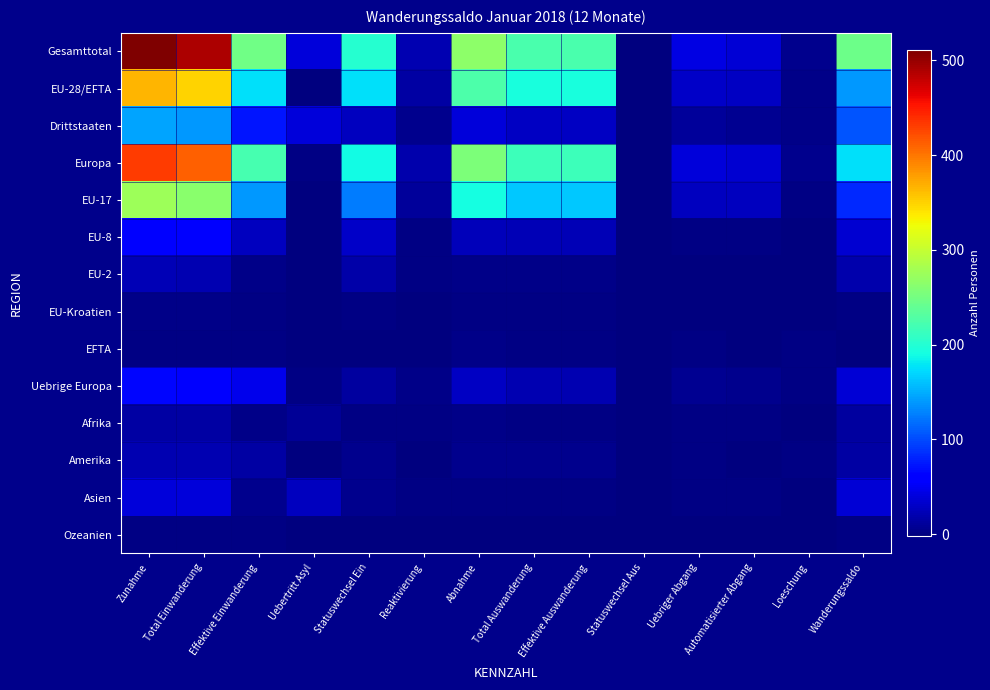

List the series in order of their peak value, lowest first.

Ozeanien, EU-Kroatien, EFTA, Afrika, Amerika, EU-2, Asien, EU-8, Uebrige Europa, Drittstaaten, EU-17, EU-28/EFTA, Europa, Gesamttotal